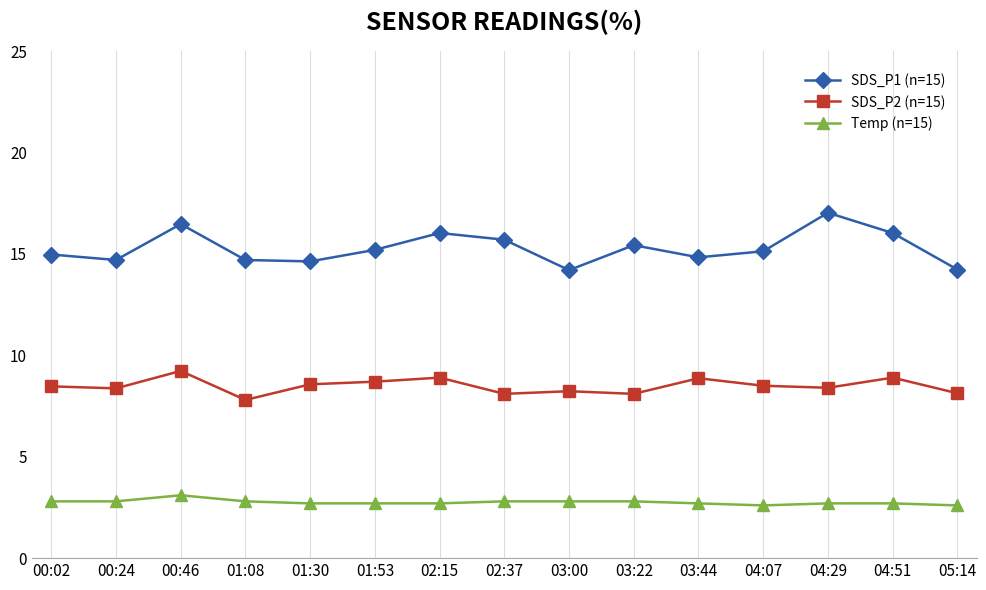

What are all the series names shown in the legend?

SDS_P1 (n=15), SDS_P2 (n=15), Temp (n=15)